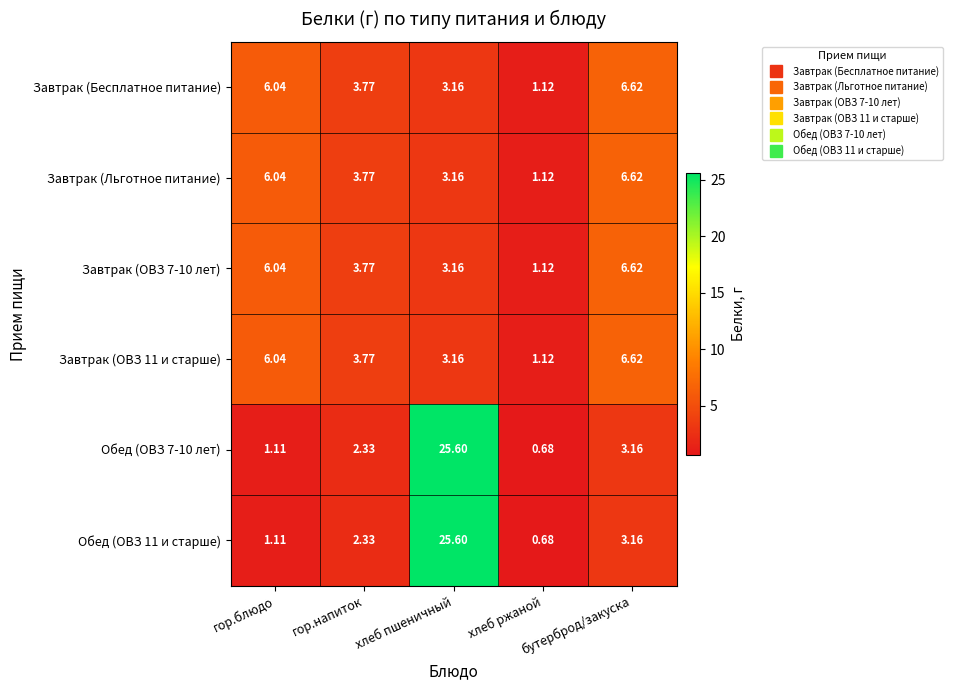

Which category has the lowest value in the Завтрак (Бесплатное питание) series?

хлеб ржаной